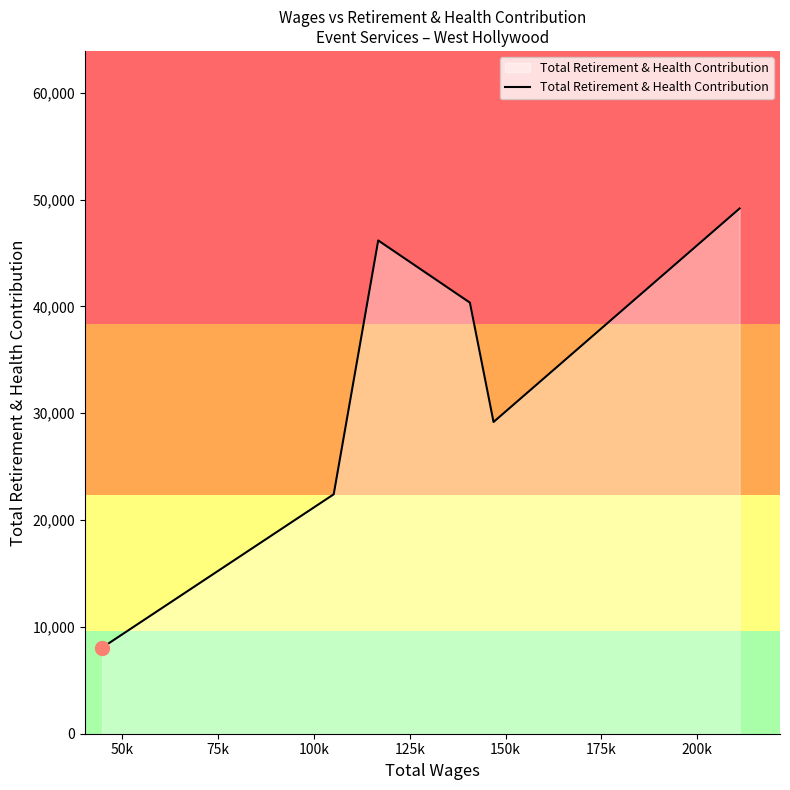

What is the average value?

32552